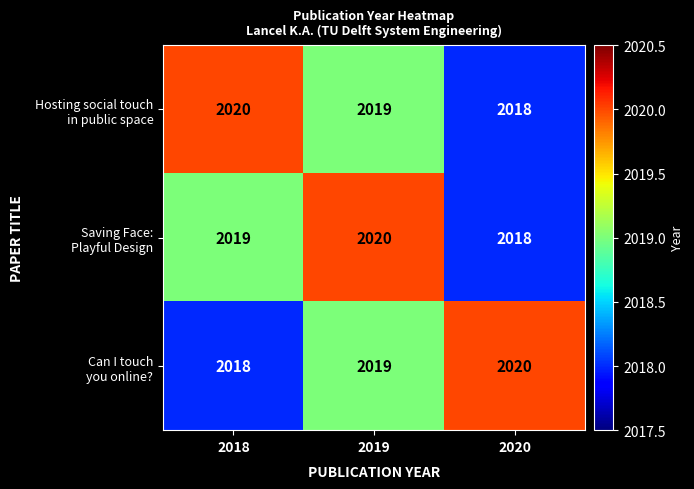

What is the total value across all series at 2018?

6057